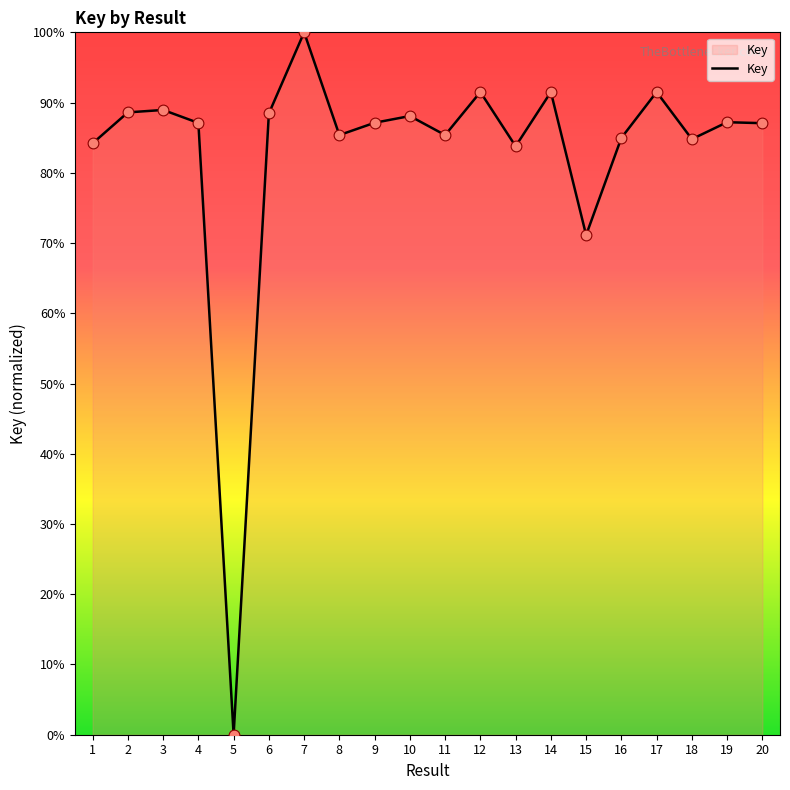

What is the ratio of the value at 1 to the value at 4?

1.0